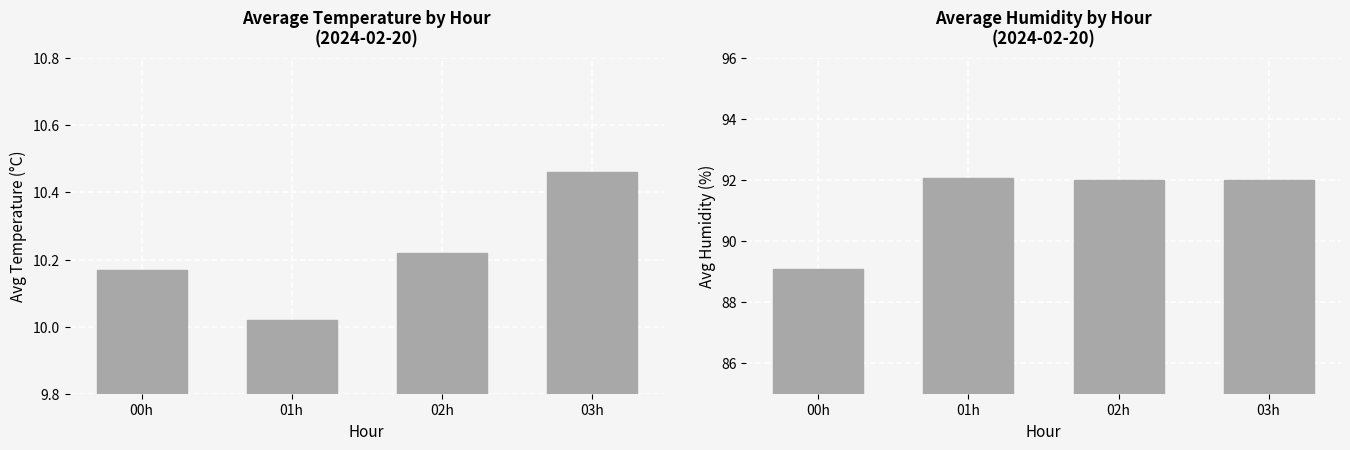

How many values in the Avg Humidity (%) series are below 92?

1